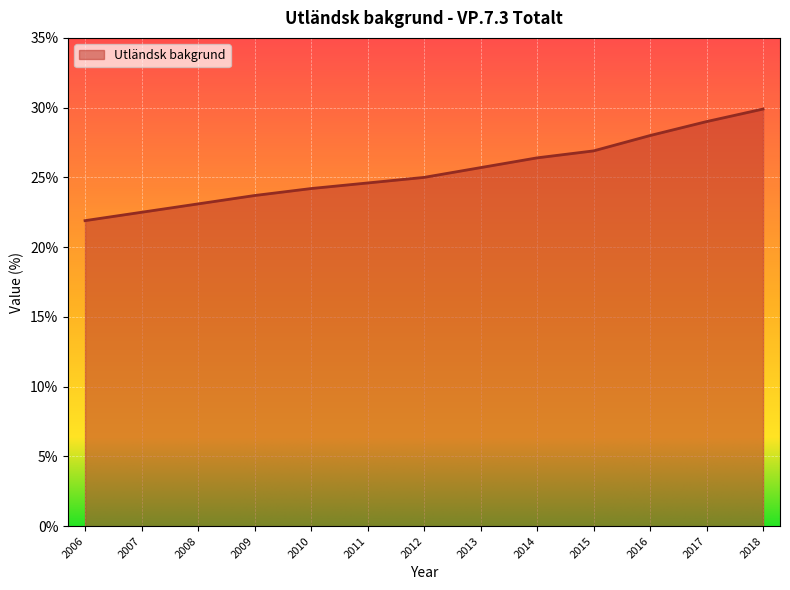

Rank the categories by value from lowest to highest.

2006, 2007, 2008, 2009, 2010, 2011, 2012, 2013, 2014, 2015, 2016, 2017, 2018